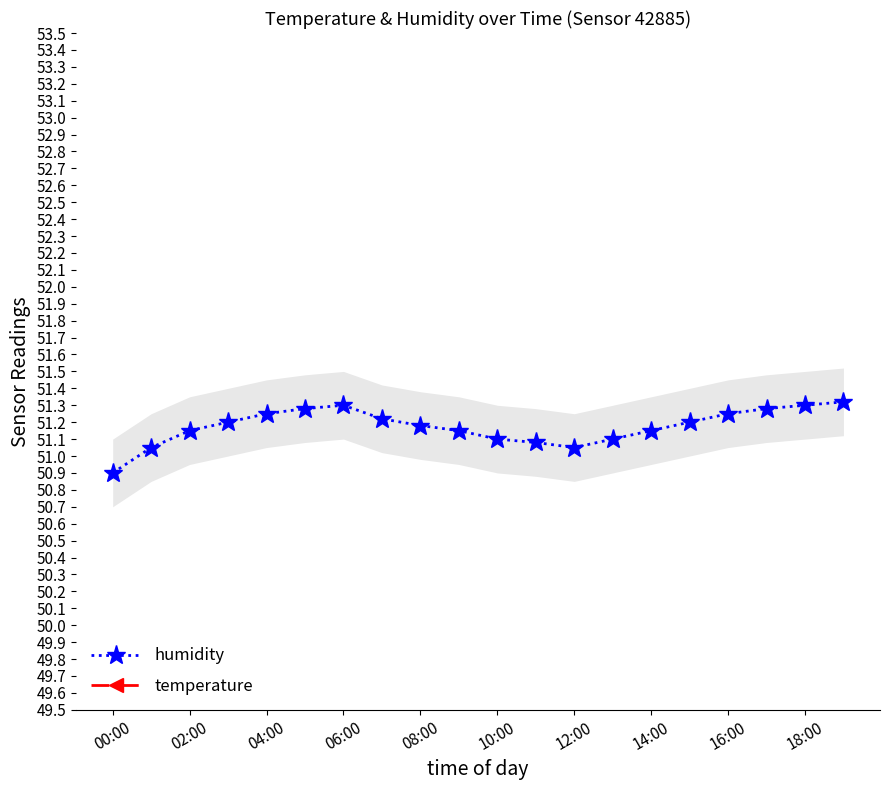

How many interior local valleys does the humidity series have?

1